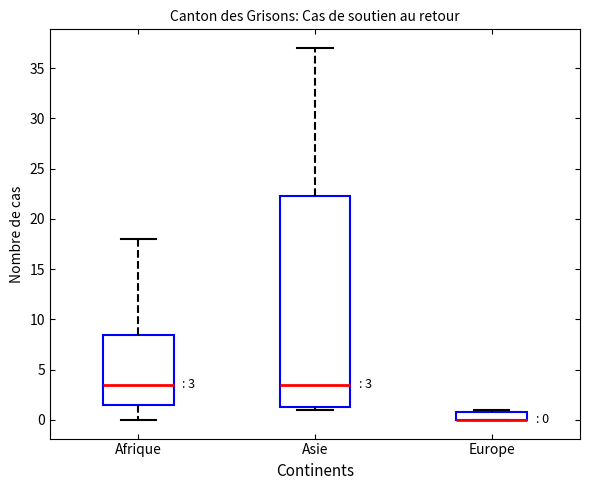

Comparing the boxes themselves (not the whiskers), which one is the tallest?

Asie